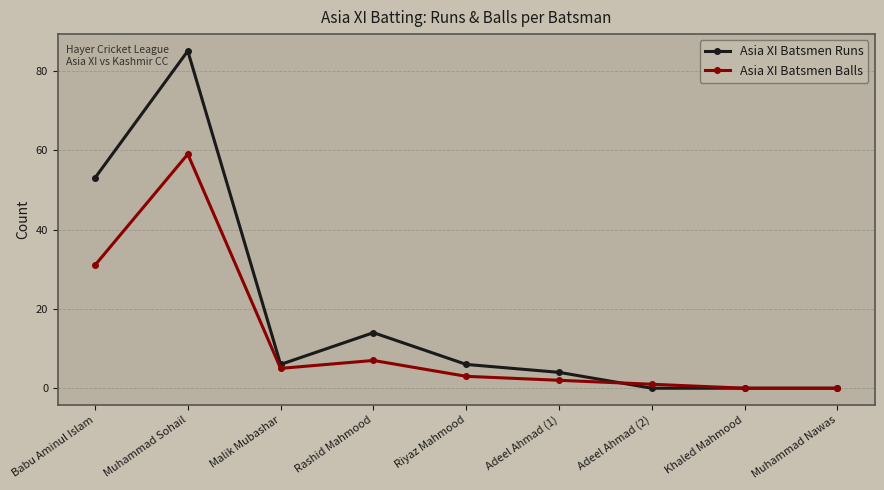

Which category has the highest value in the Asia XI Batsmen Balls series?

Muhammad Sohail